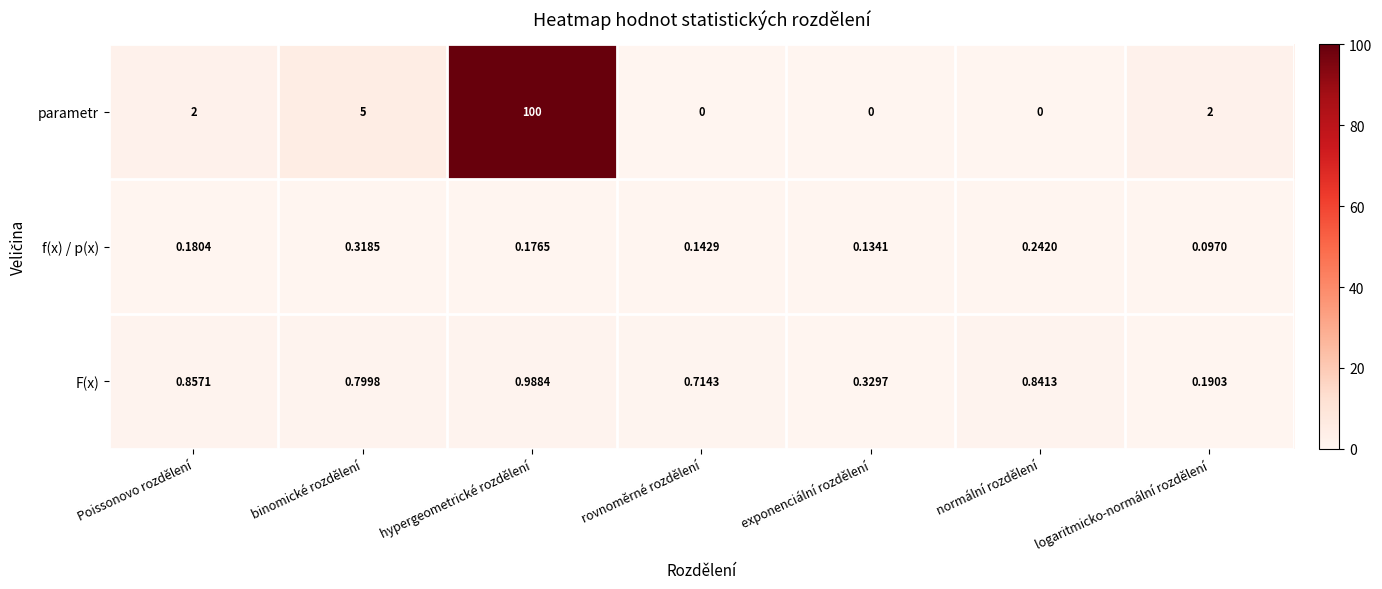

Where is F(x) nearest to the value 0?

logaritmicko-normální rozdělení